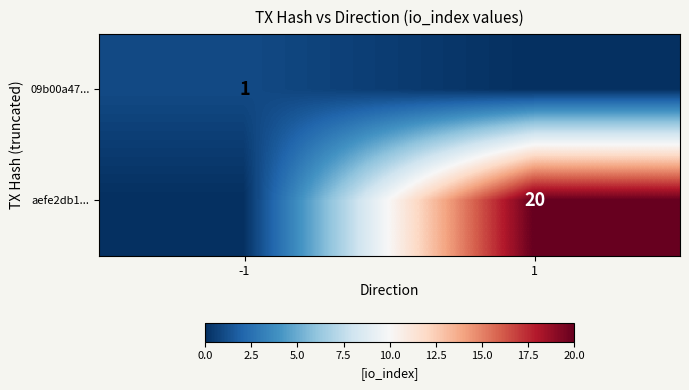

The 09b00a47... series shows 1 at -1. True or false?

True